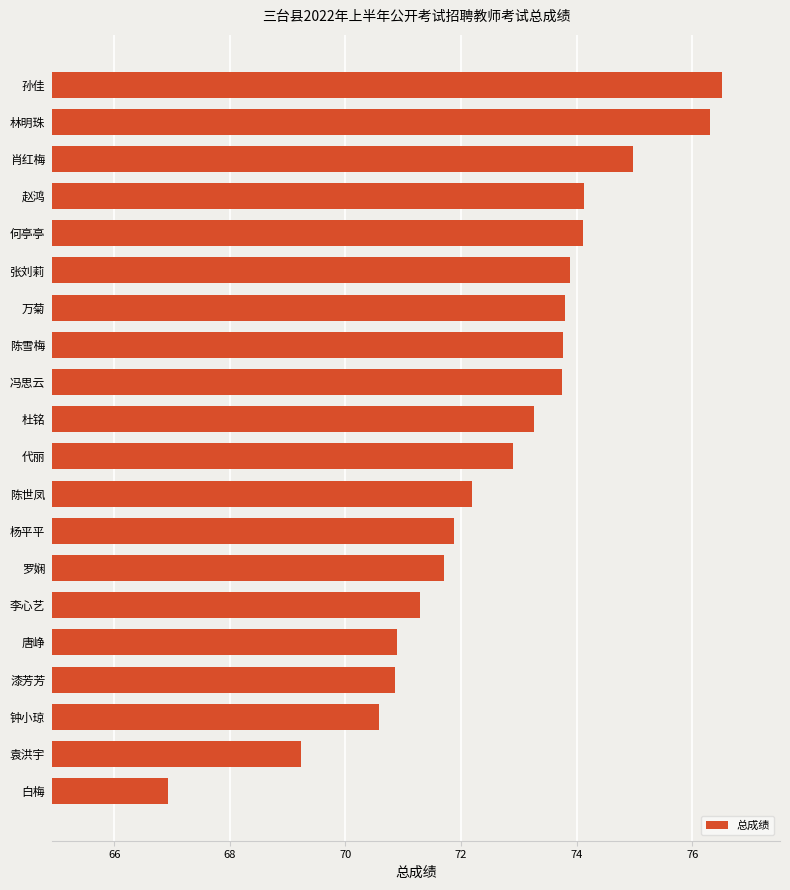

The value at 林明珠 is 23.2. True or false?

False